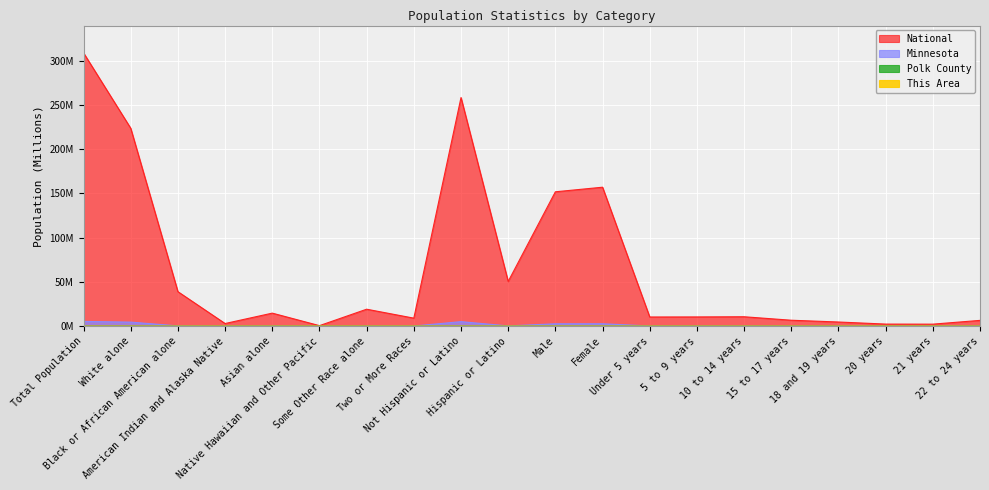

What are all the series names shown in the legend?

This Area, Polk County, Minnesota, National